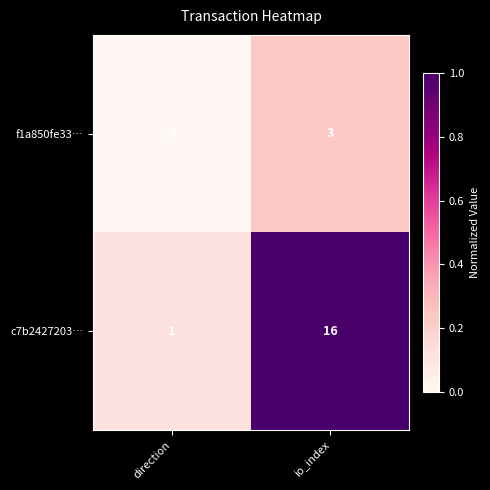

The value of f1a850fe33… at io_index is 3. True or false?

True